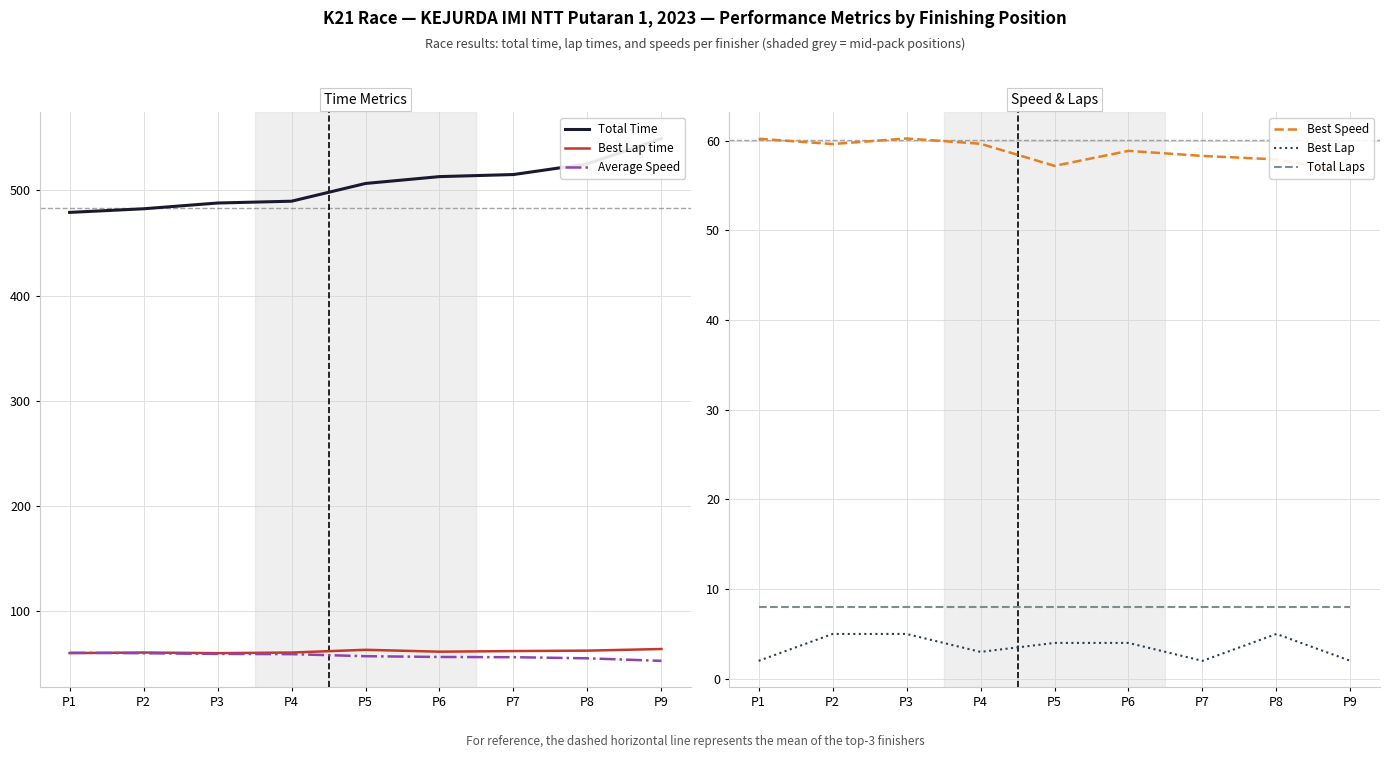

The Best Speed series shows 16.1 at P9. True or false?

False